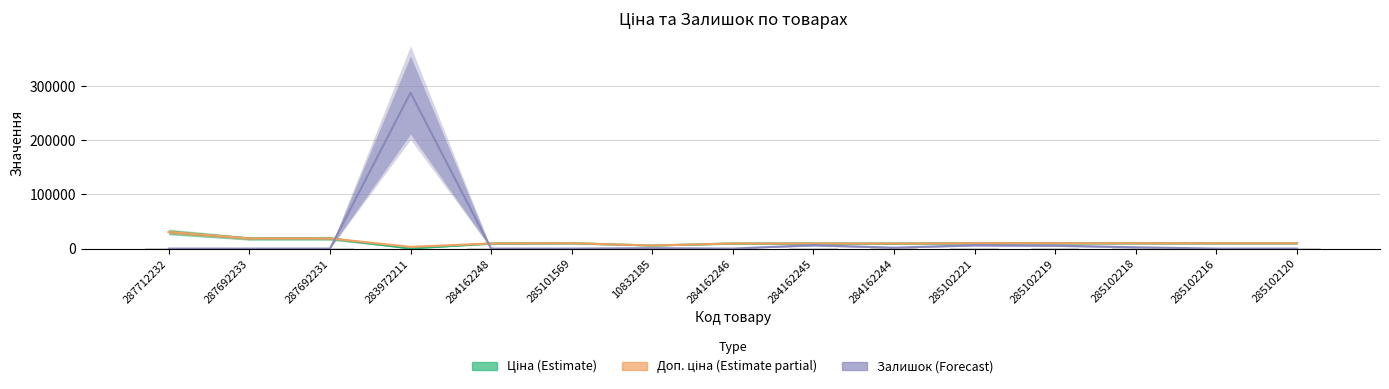

The value of Залишок (Forecast) at 287692231 is 0.0. True or false?

True